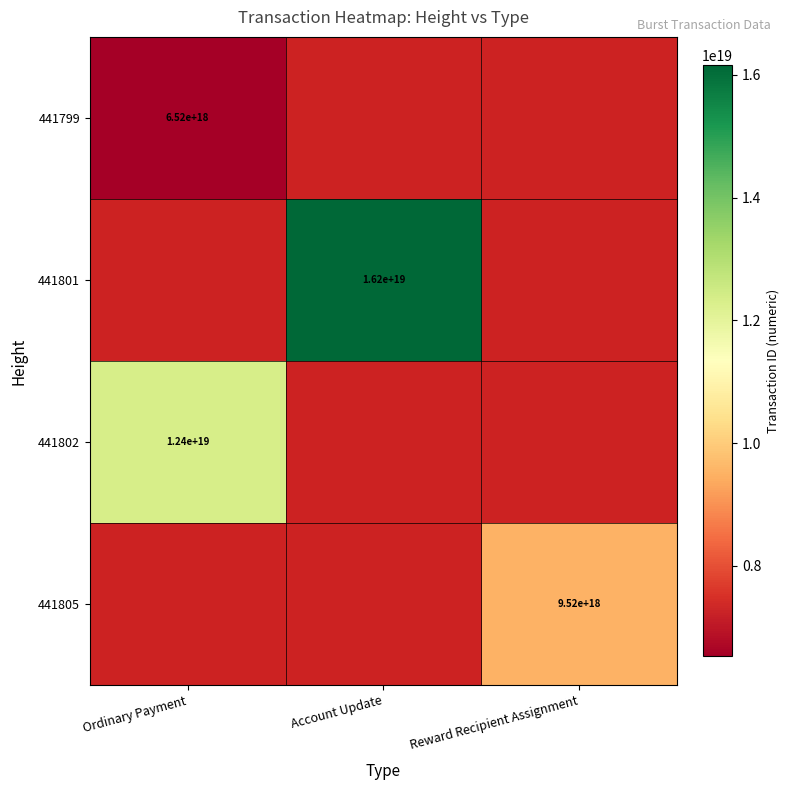

Is it true that 441805 equals 9520000000000000000 at Reward Recipient Assignment?

True